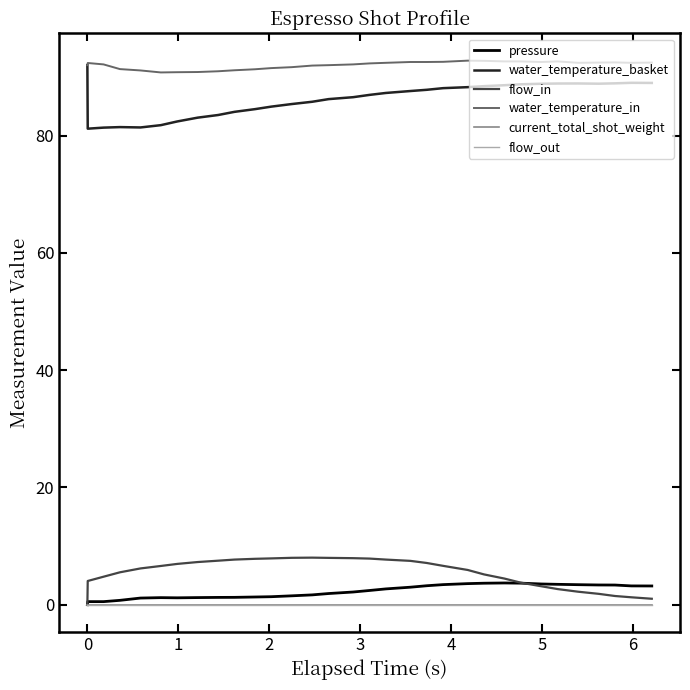

Does the chart have visible grid lines?

No